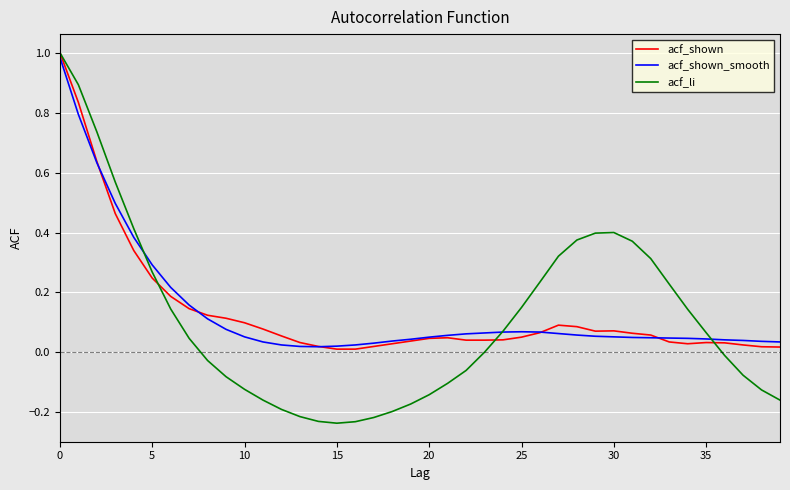

Which series has the largest range (max minus min)?

acf_li